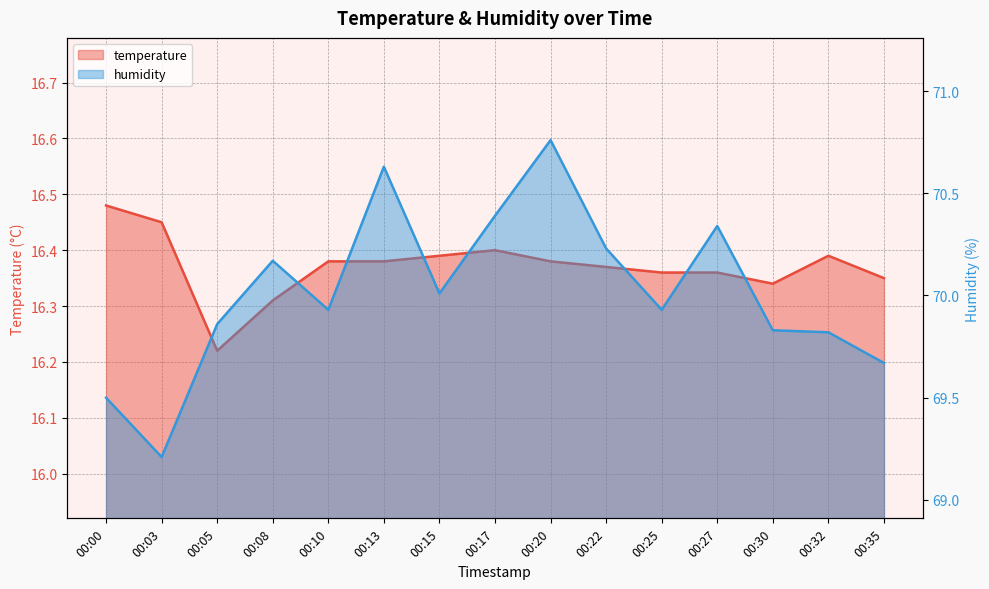

What is the value of the temperature point at the 14th from the left?

16.4